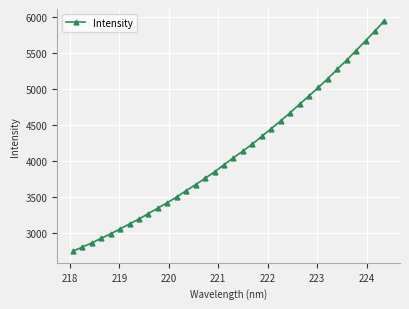

What is the value of the 27th point from the left?

5018.1